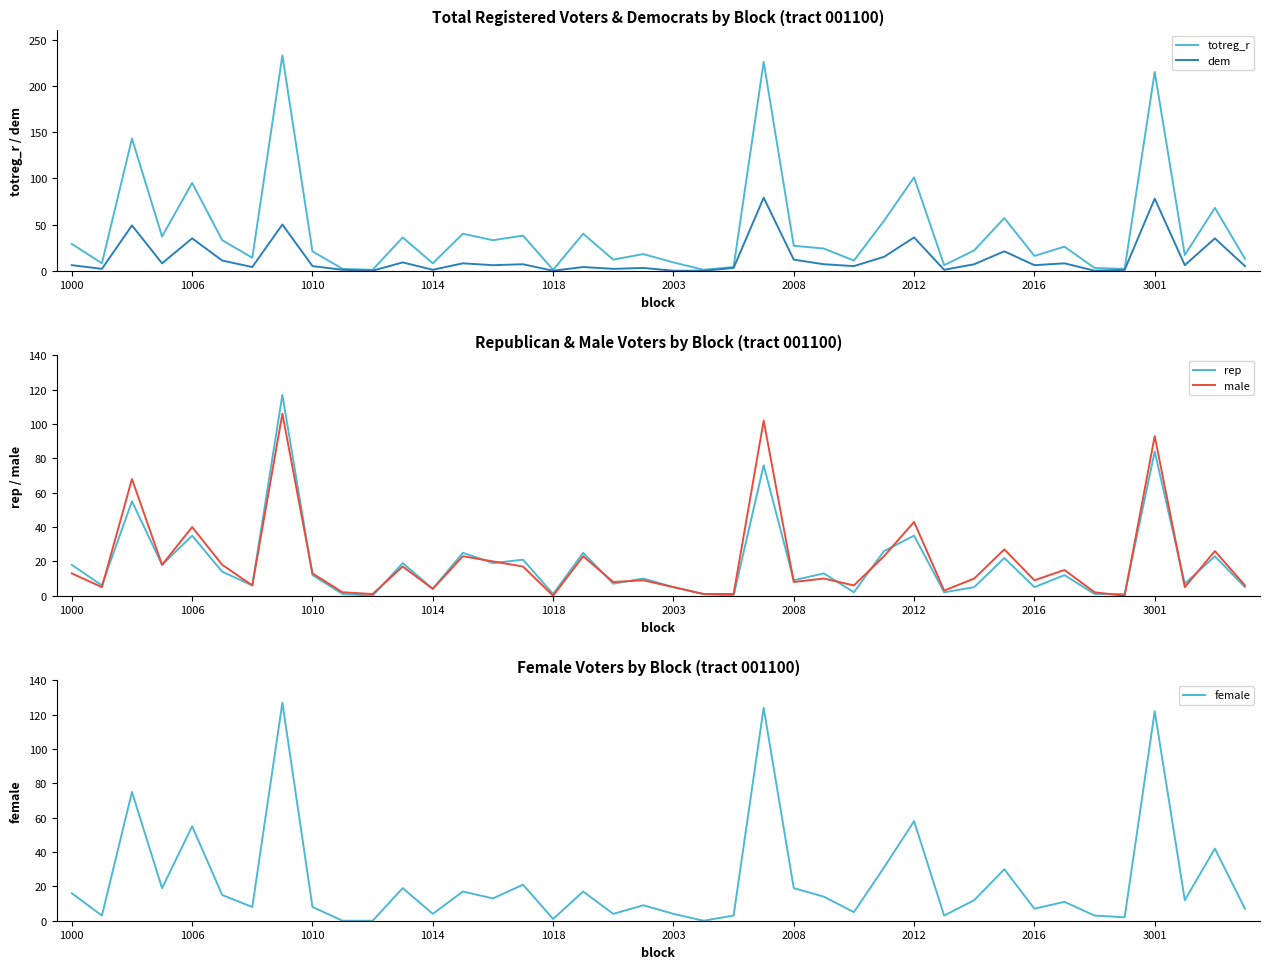

The value of totreg_r at 2008 is 27. True or false?

True